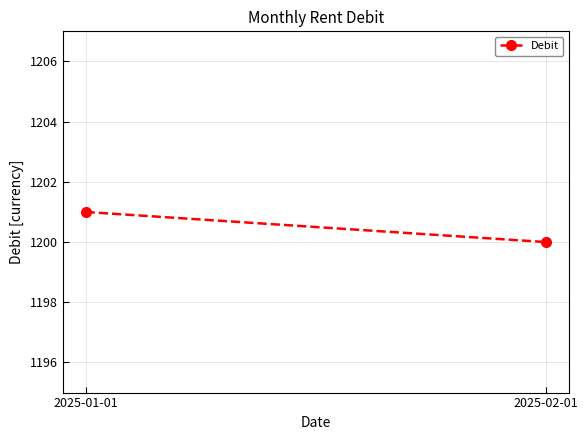

Reading right to left, extract all data points from this chart.

1200	1201